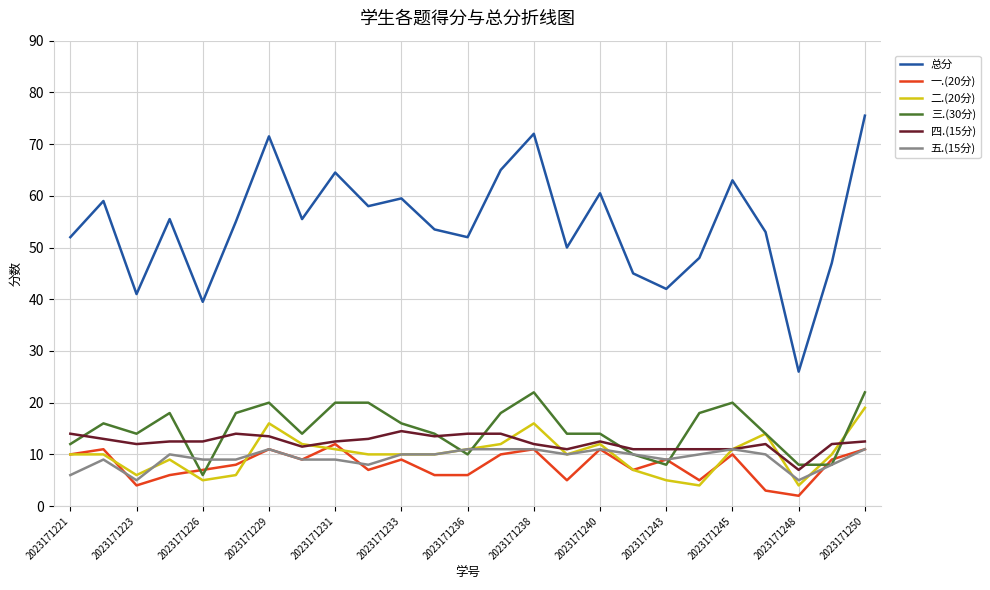

Which series has the widest spread of values?

总分